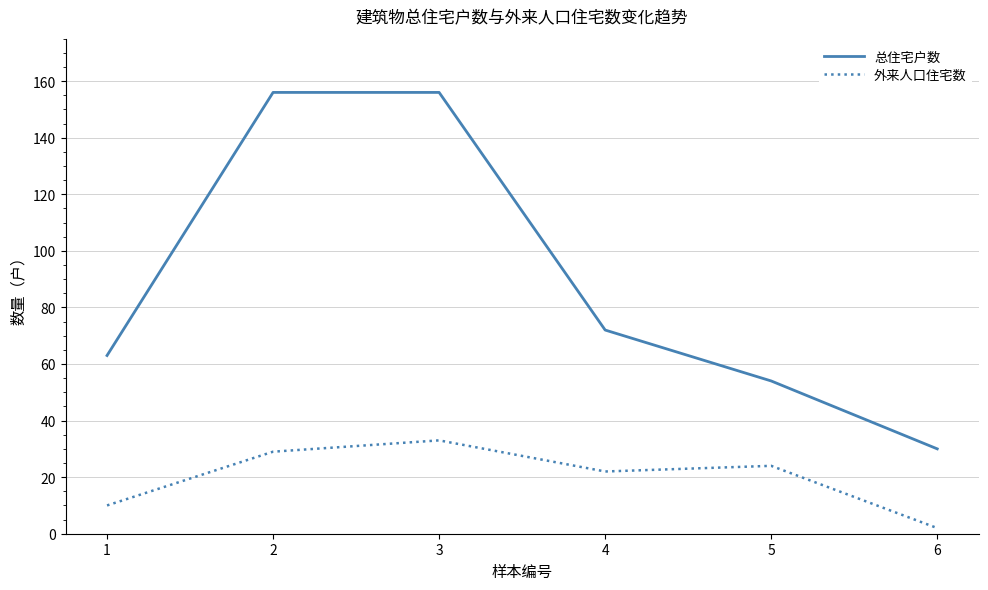

At 3, list the series in order from largest to smallest.

总住宅户数, 外来人口住宅数